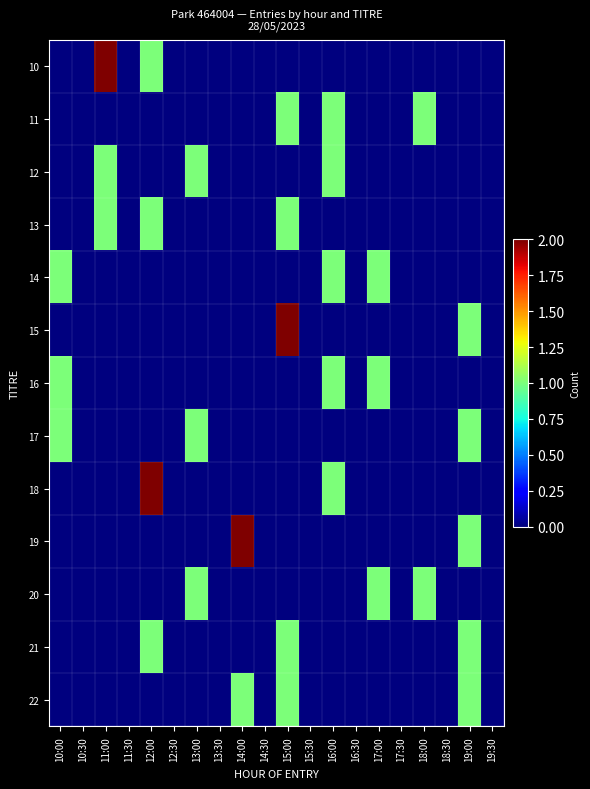

Rank the series at 14:00 from highest to lowest value.

19, 22, 10, 11, 12, 13, 14, 15, 16, 17, 18, 20, 21